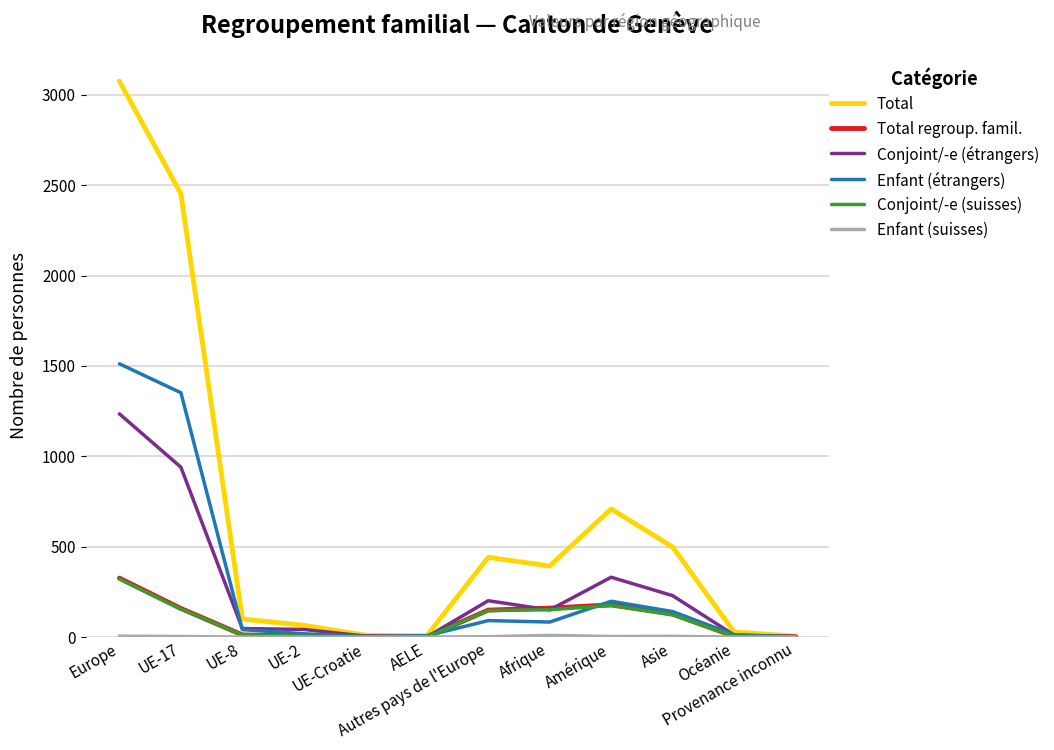

What is the difference between the second highest and minimum values in the Total regroup. famil. series?

178